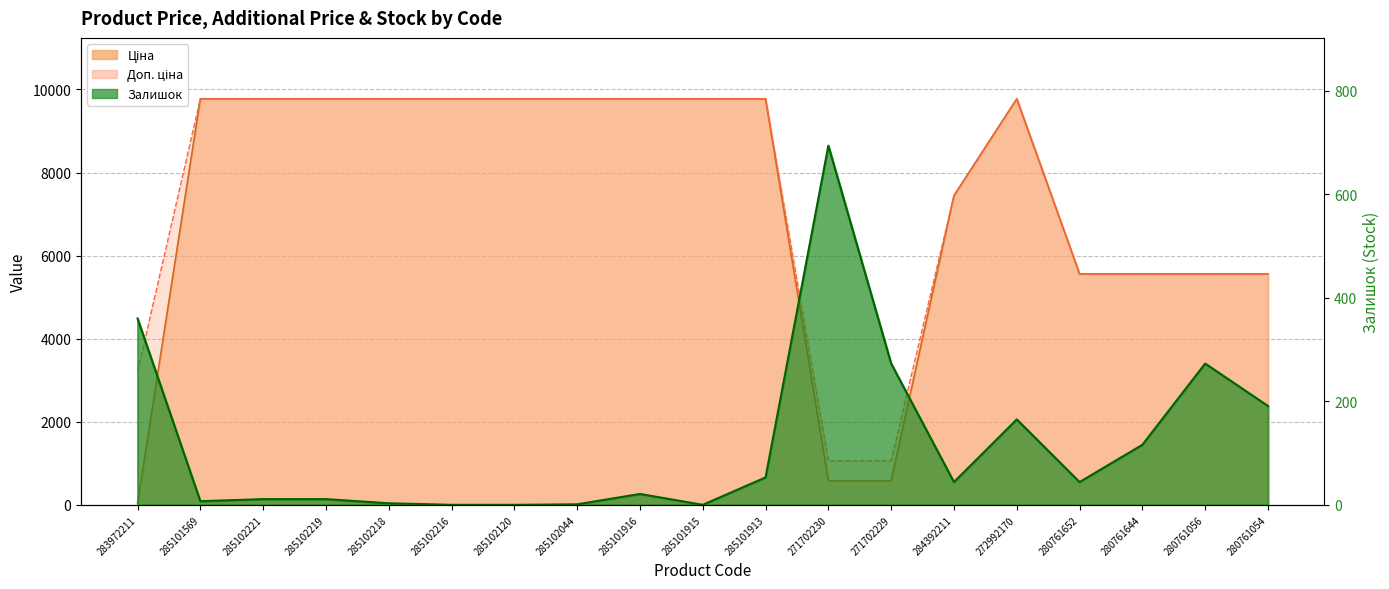

What is the total value across all series at 284392211?

14933.2